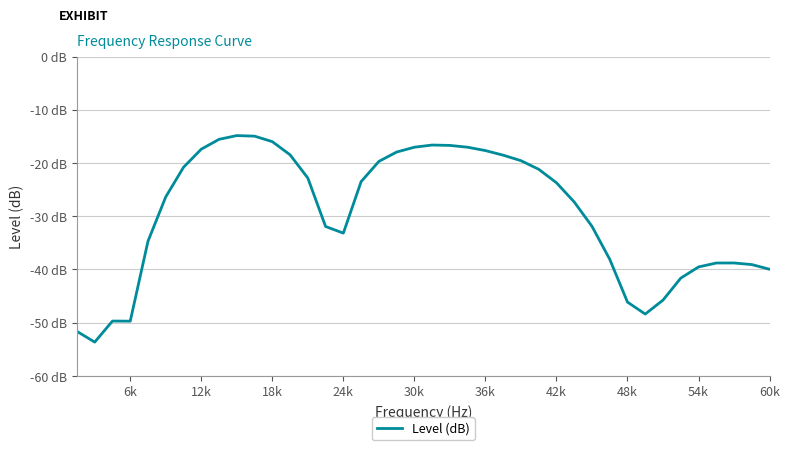

Is this an area chart (filled region under the line)?

No